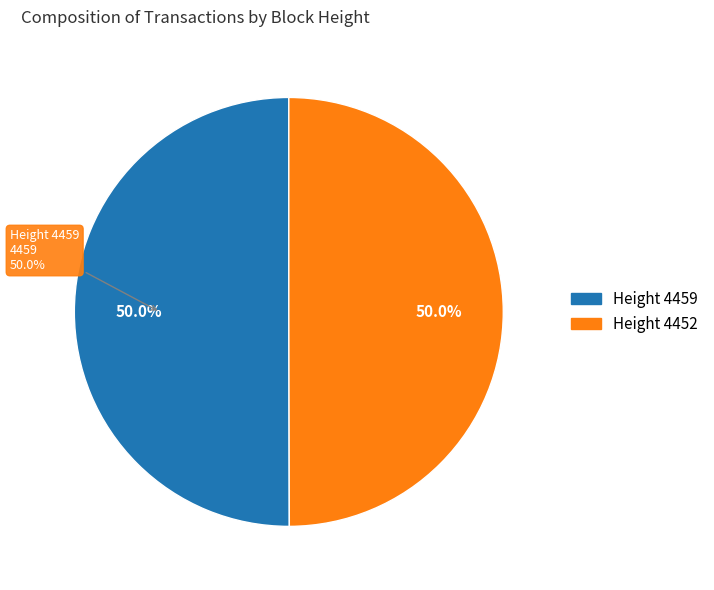

What is the change in value from 4459 to 4452?

-7